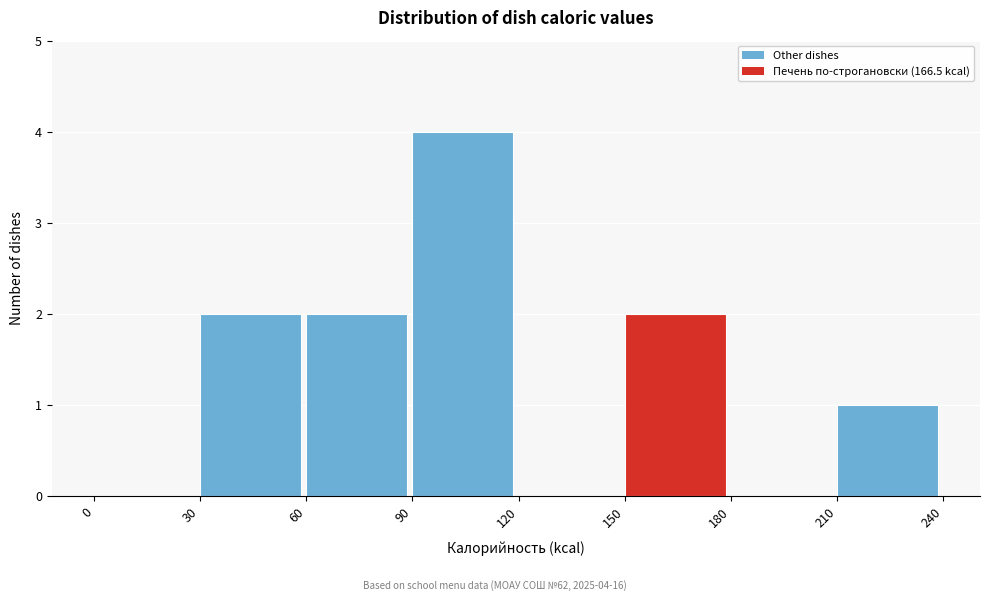

Over which range of the x-axis is the bar tallest?

90 to 120